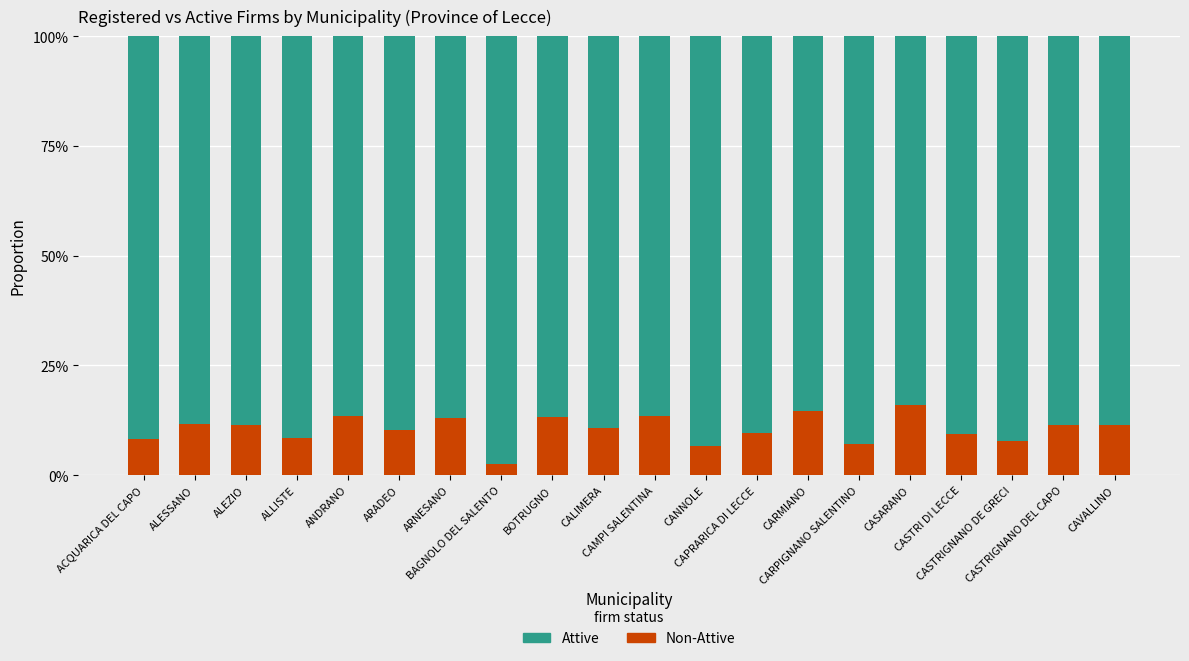

Are the bars grouped side by side (vs. stacked)?

No